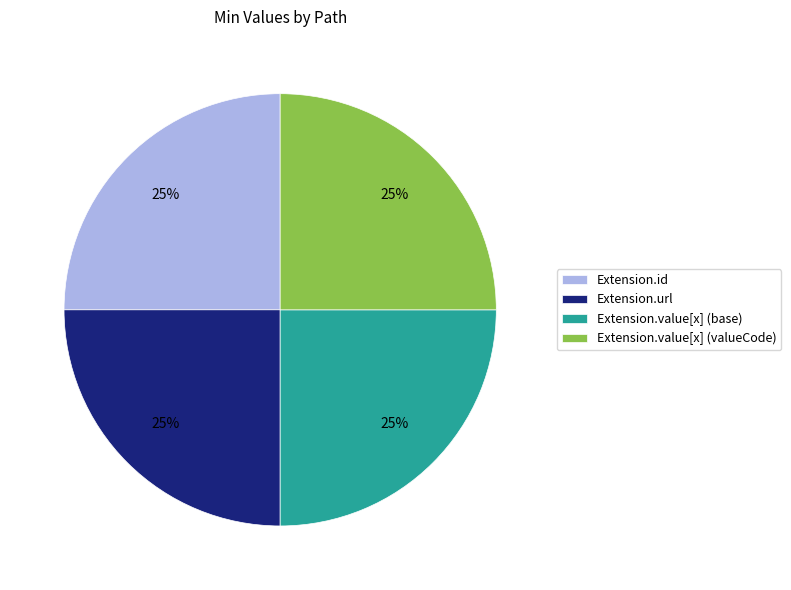

The Extension.value[x] (valueCode) slice represents 39% of the pie. True or false?

False